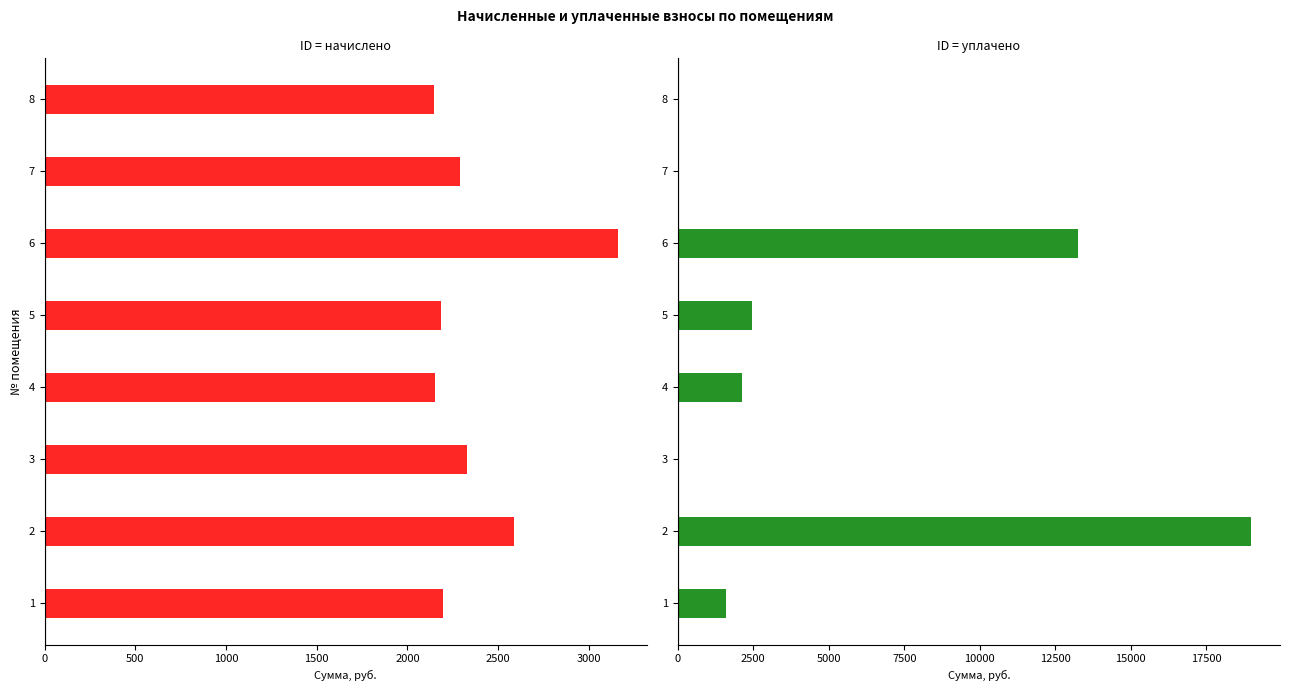

What is the difference between the maximum and minimum values in the уплачено series?

18988.1